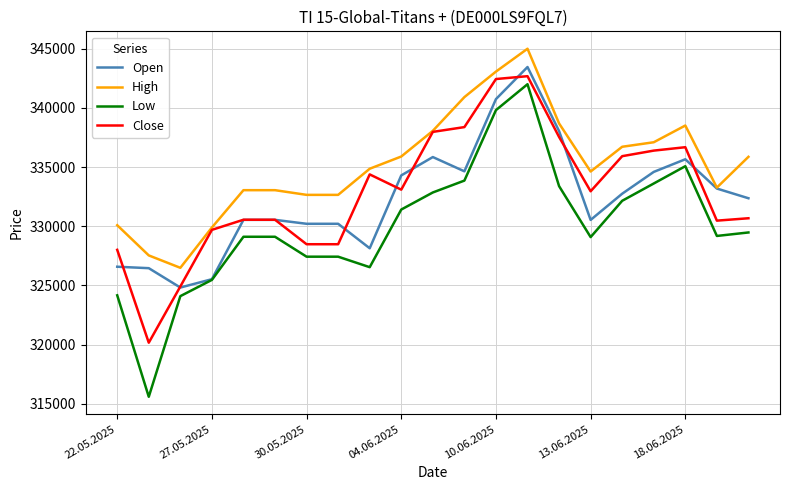

True or false: Low and High intersect in this chart.

False